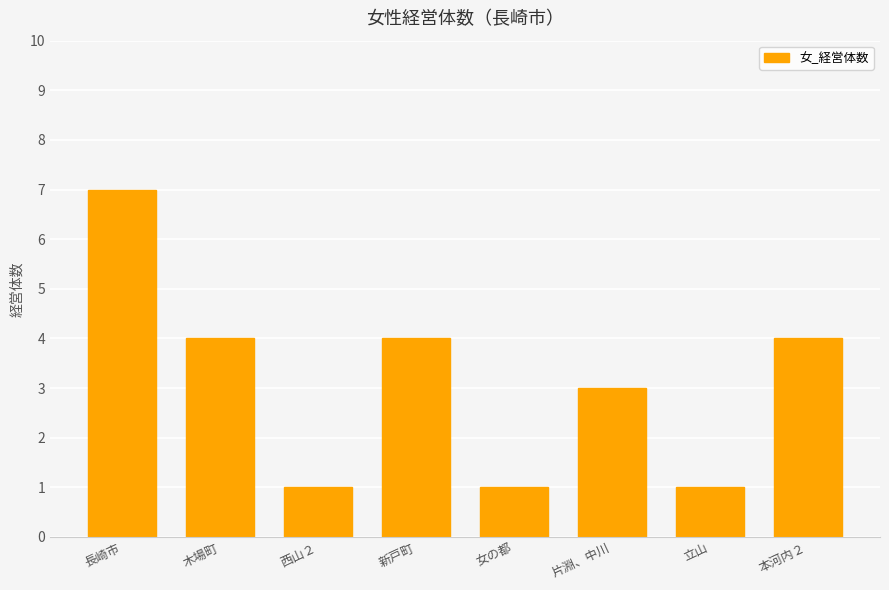

The value at 長崎市 is 4. True or false?

False